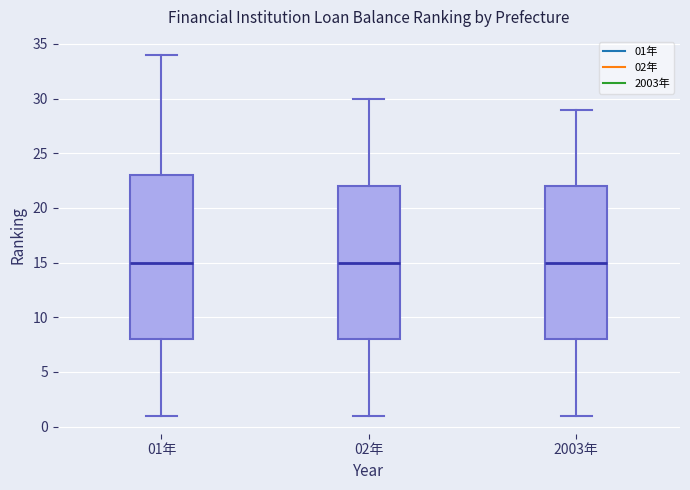

Which box is the tallest, from its lower edge to its upper edge?

01年